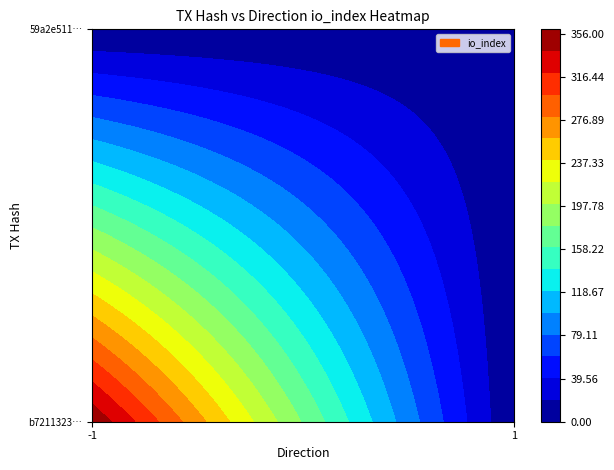

What is the highest value of the 59a2e5114be2e13bab1783cc88ca837575b0a28 series?

3